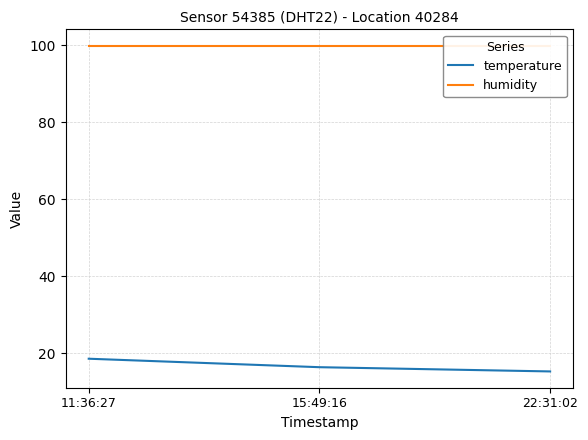

Rank the categories by humidity value from lowest to highest.

11:36:27, 15:49:16, 22:31:02